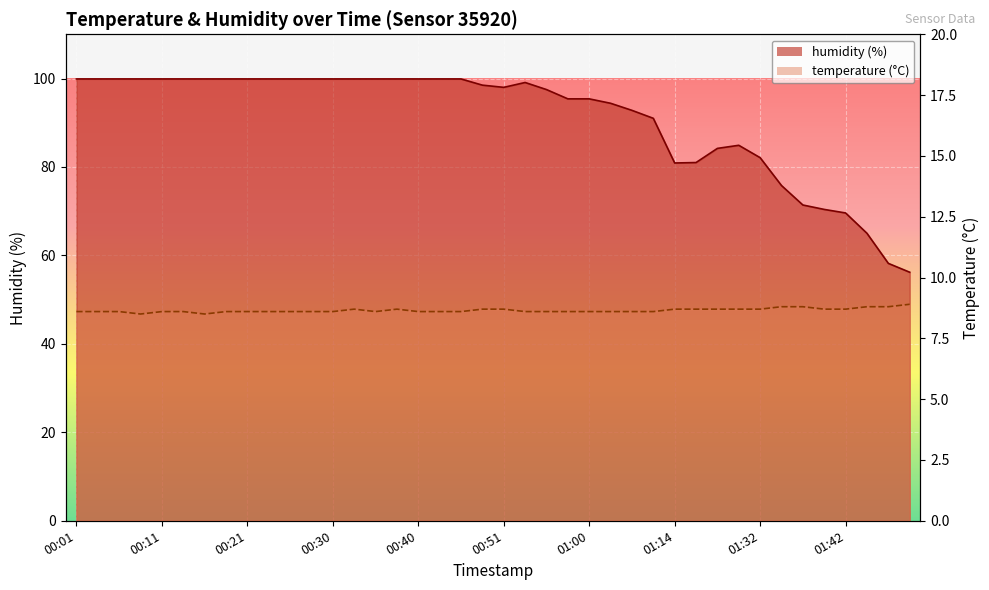

True or false: temperature and humidity cross at least once.

False